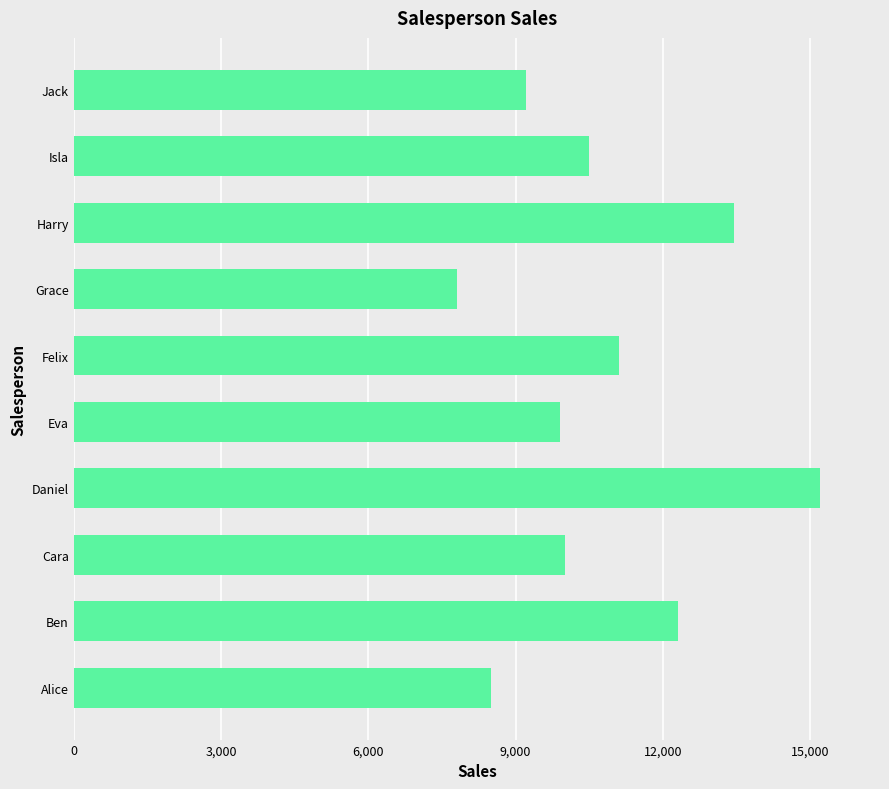

What is the change in value from Felix to Grace?

-3300